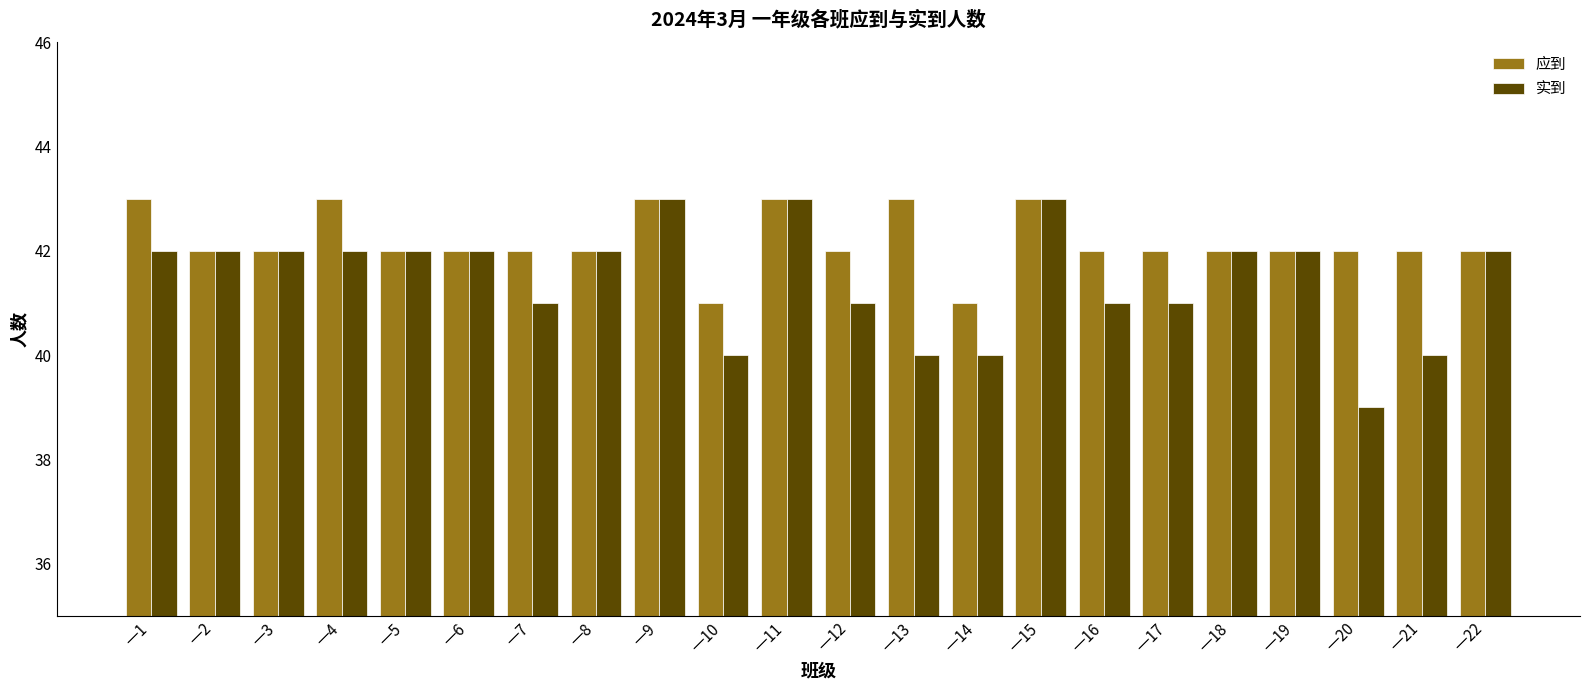

How many series are shown in this chart?

2